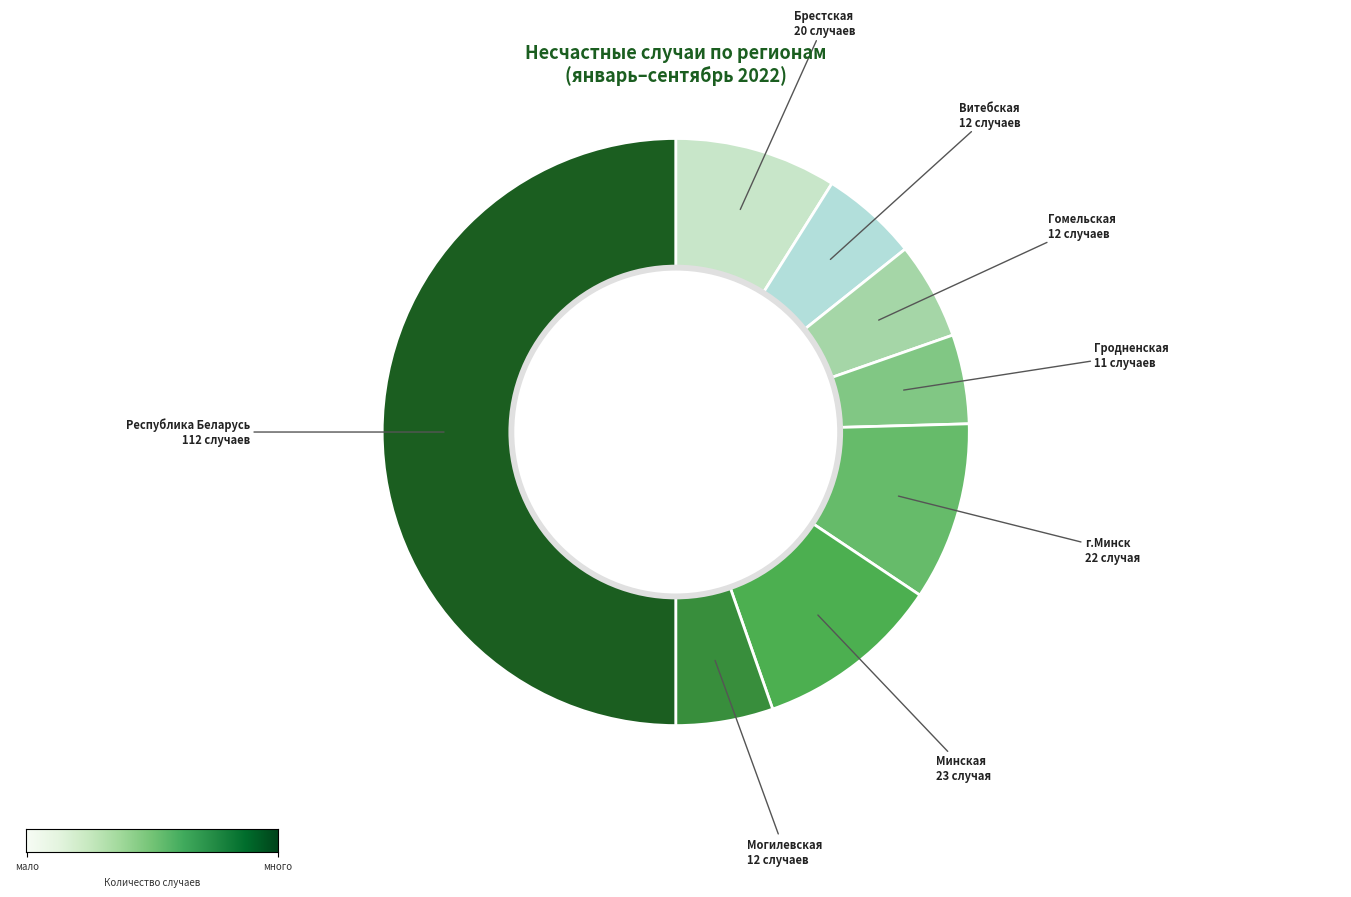

Which category has the biggest portion of the pie?

Республика Беларусь